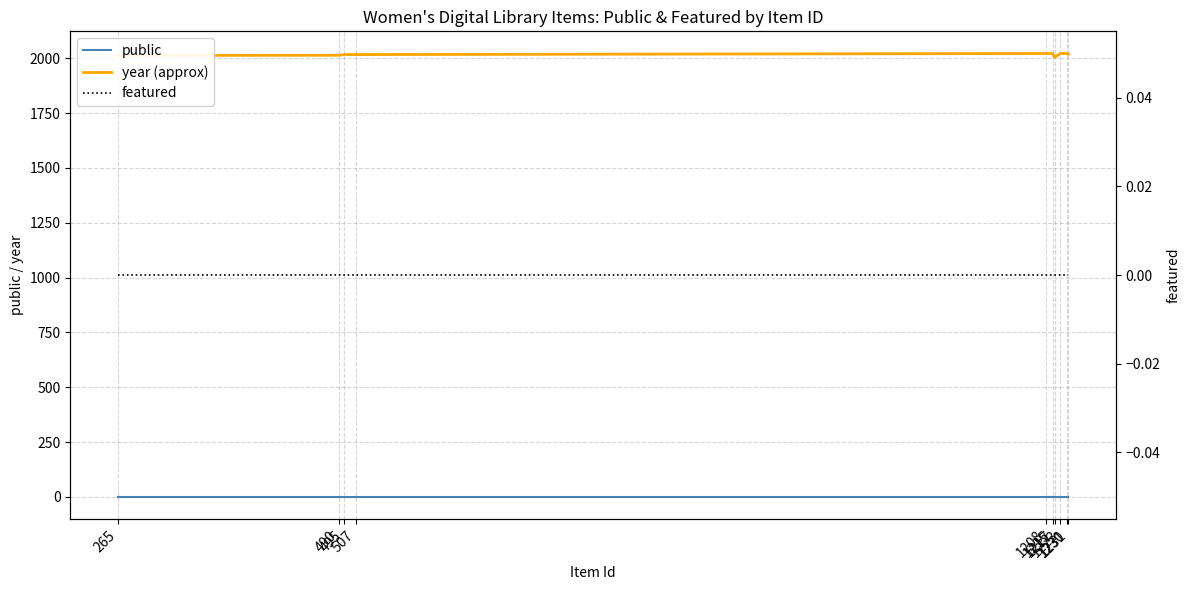

Where is public nearest to the value 1?

265